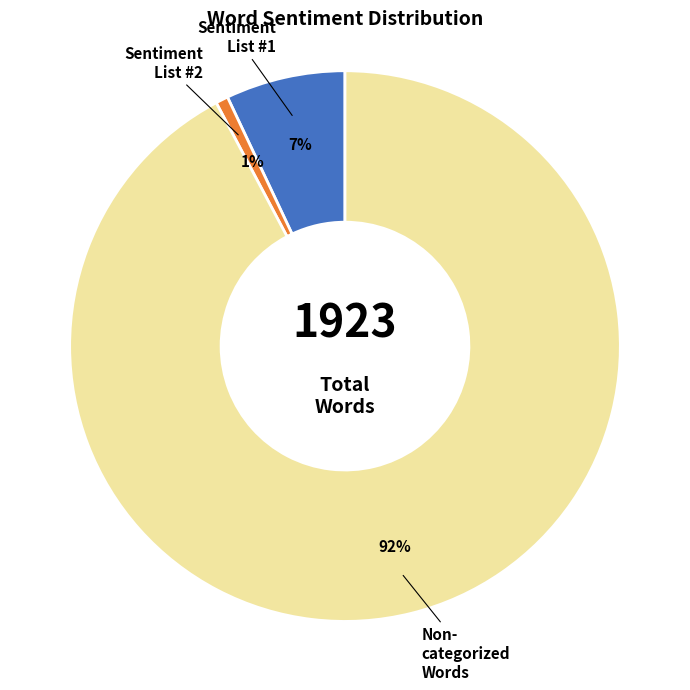

To the nearest percent, what is the average slice percentage?

33%